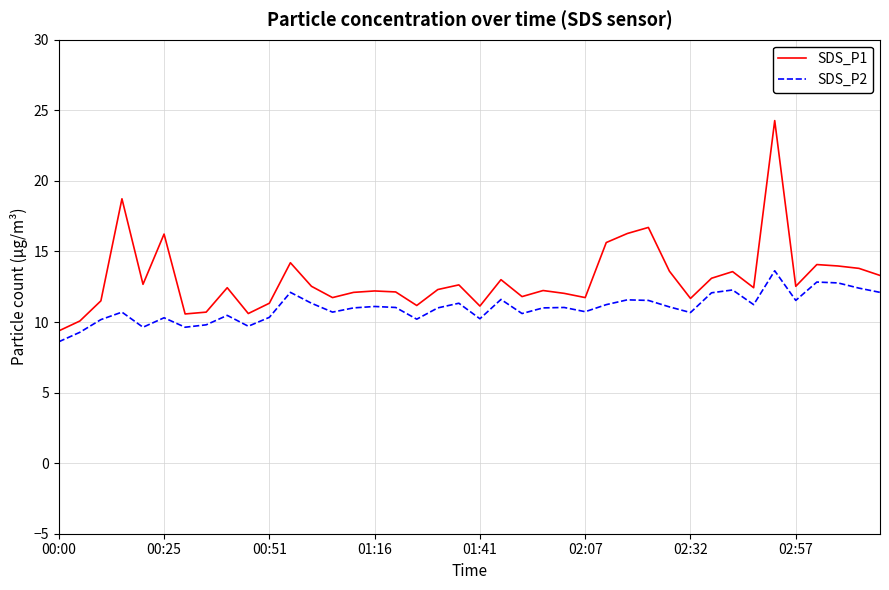

What is the difference between the maximum and minimum values in the SDS_P1 series?

14.9